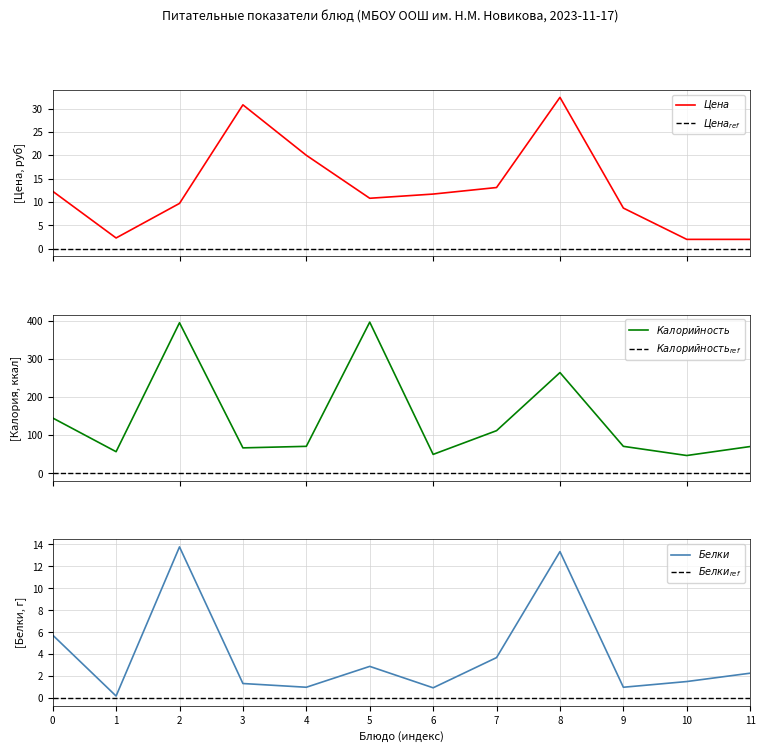

True or false: $Белки$ and $Калорийность_{ref}$ cross at least once.

False